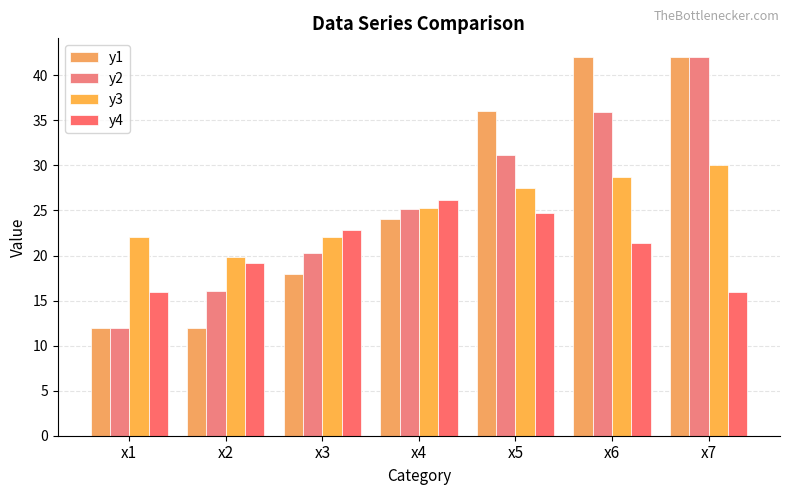

True or false: y1 has a value of 16.9 at x1.

False